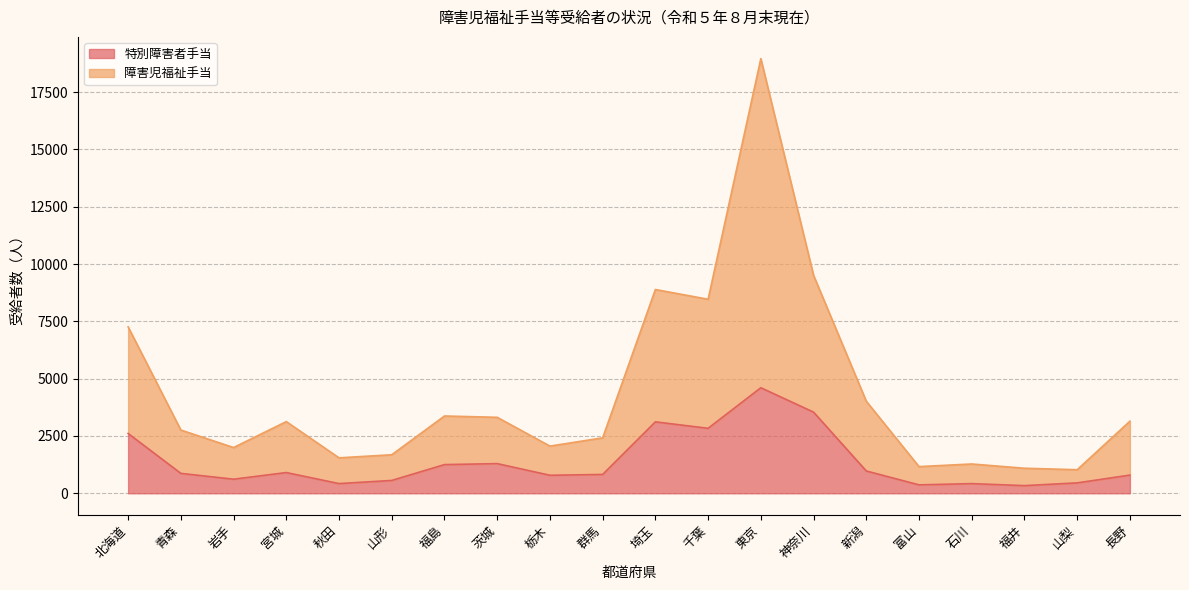

What is the minimum value shown in the chart?

334